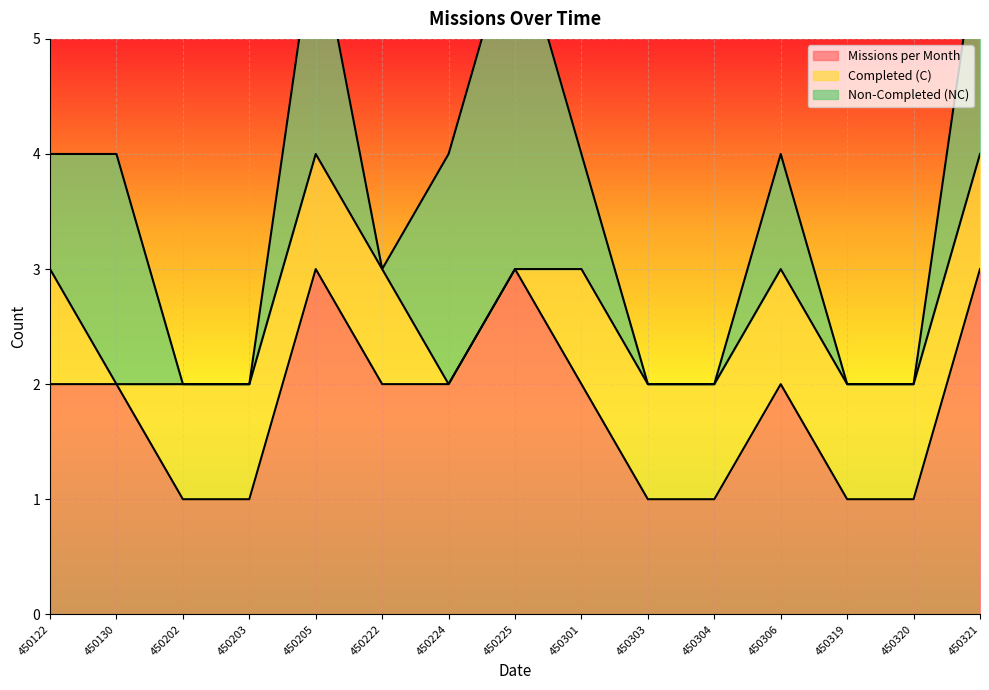

Where is Missions per Month nearest to the value 2?

450122